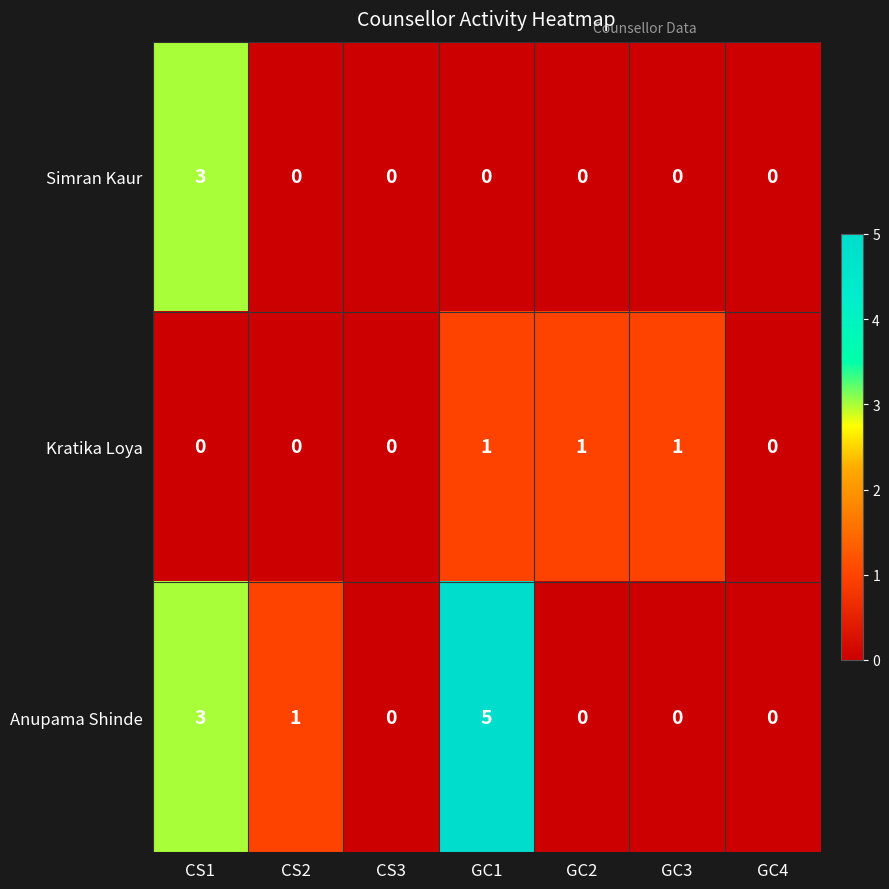

How many values in Kratika Loya are above zero?

3